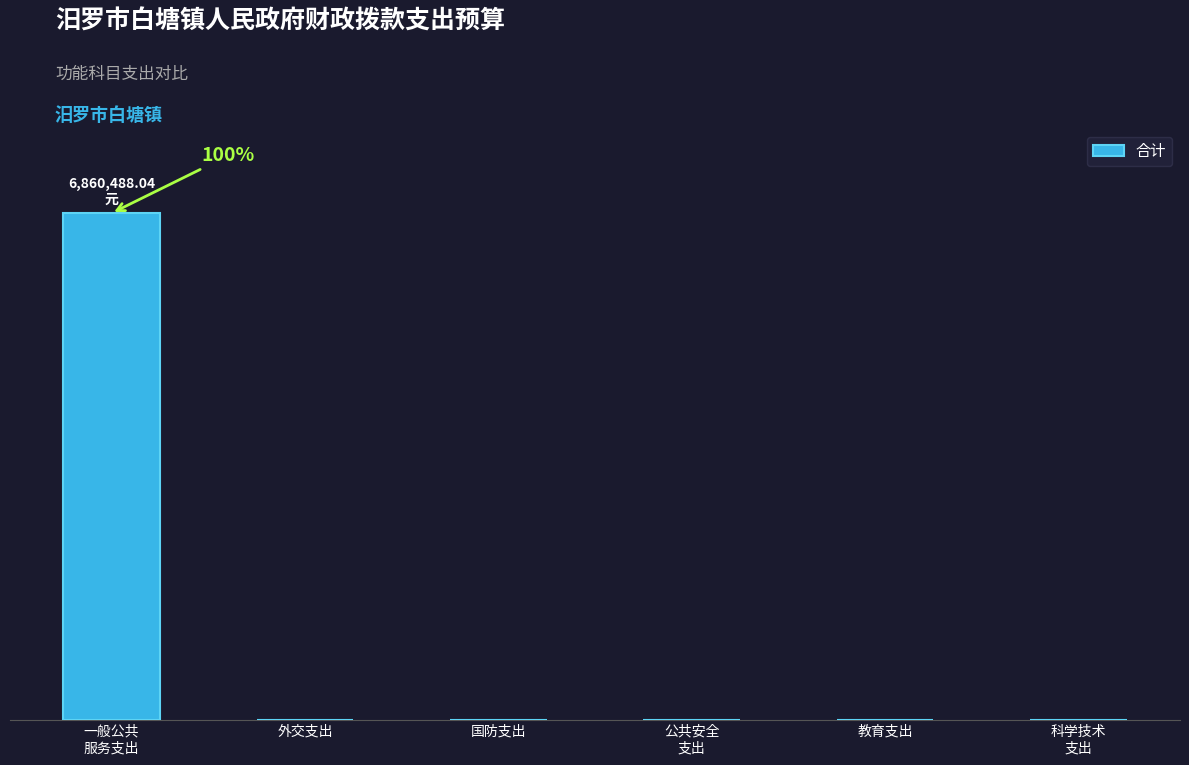

Which has a higher value, 国防支出 or 一般公共
服务支出?

一般公共
服务支出